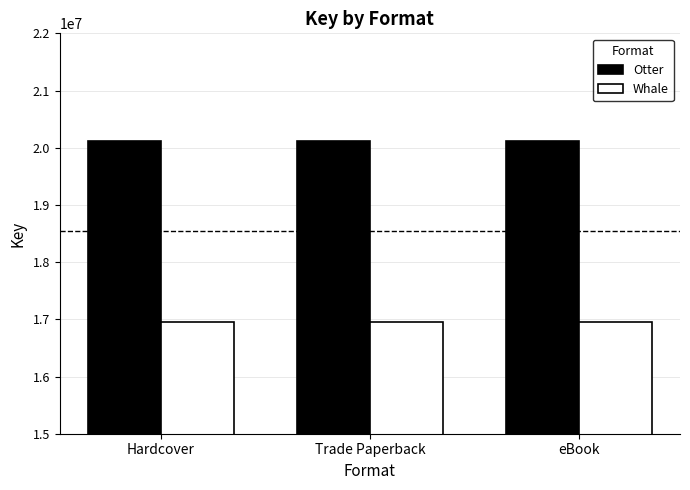

Rank the series at eBook from lowest to highest value.

Whale, Otter